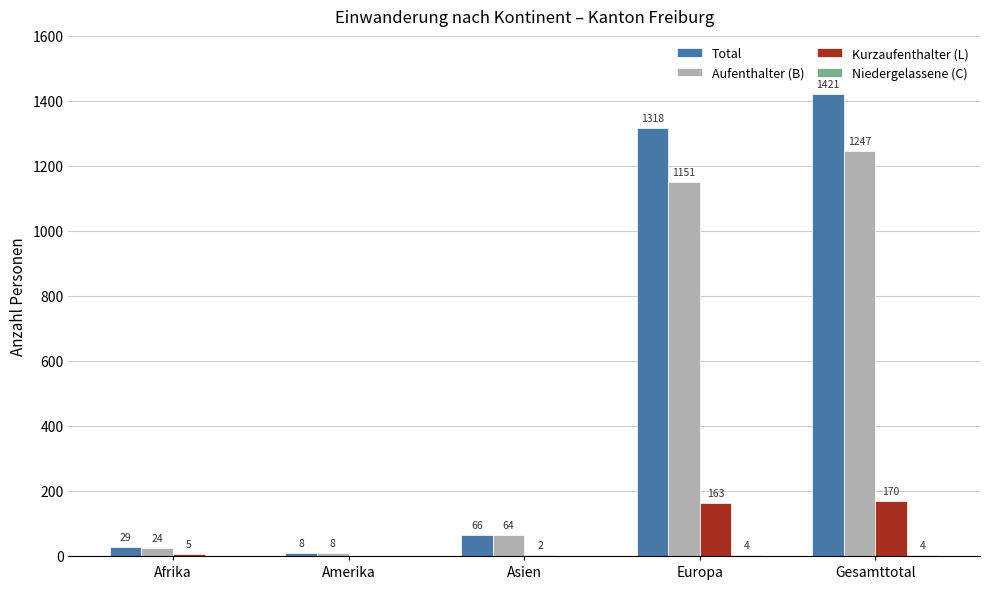

Which series has the widest spread of values?

Total